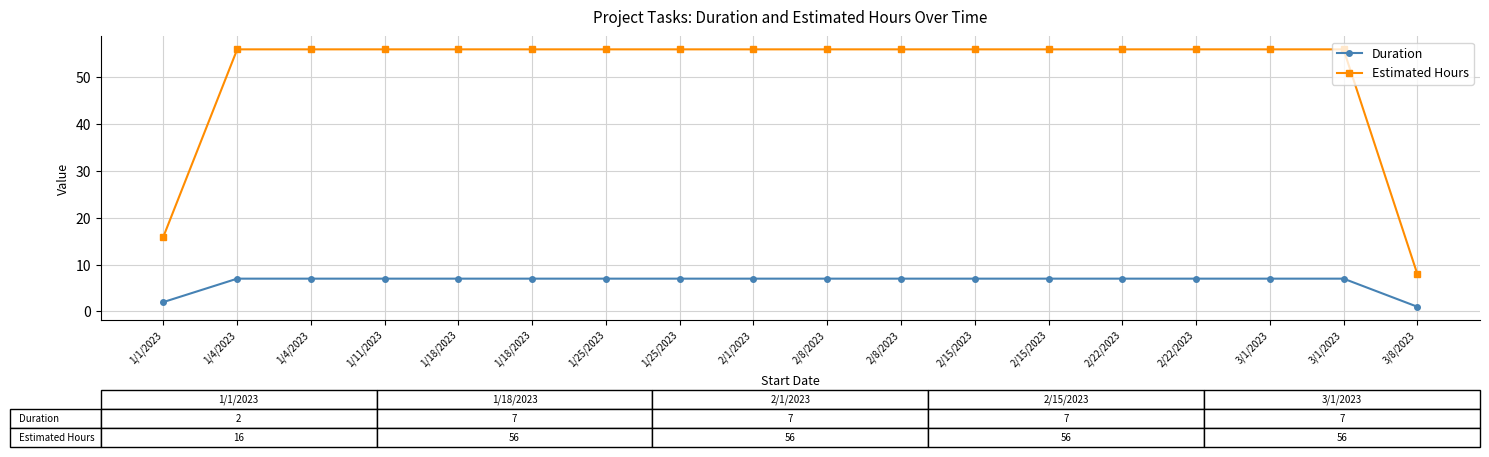

What is the highest value of the Estimated Hours series?

56